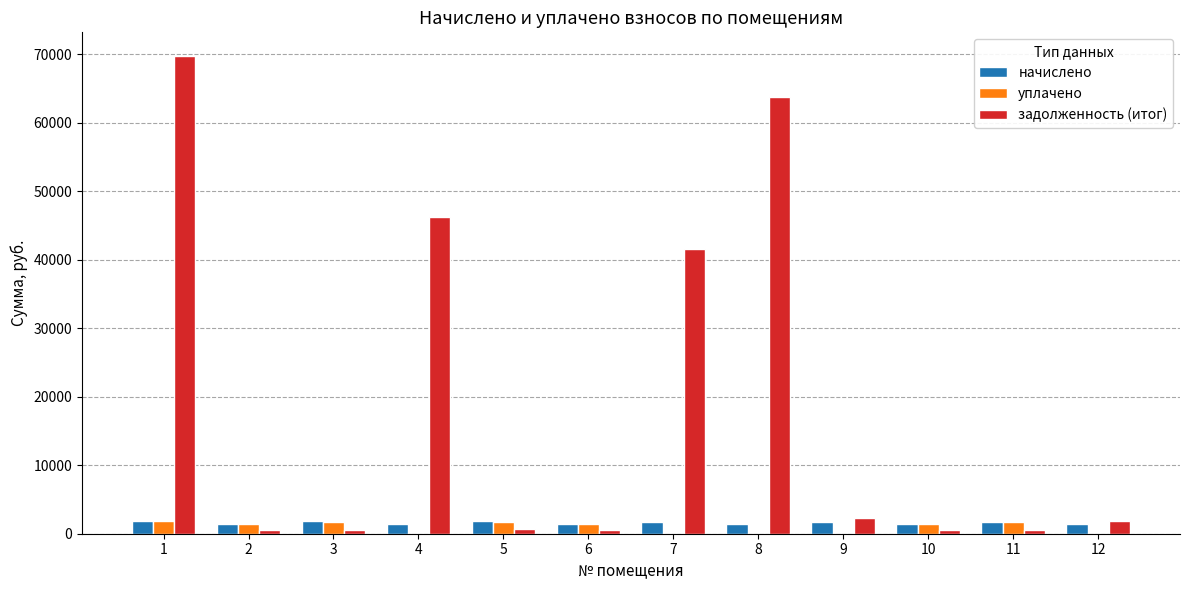

What is the greatest value displayed?

69734.4